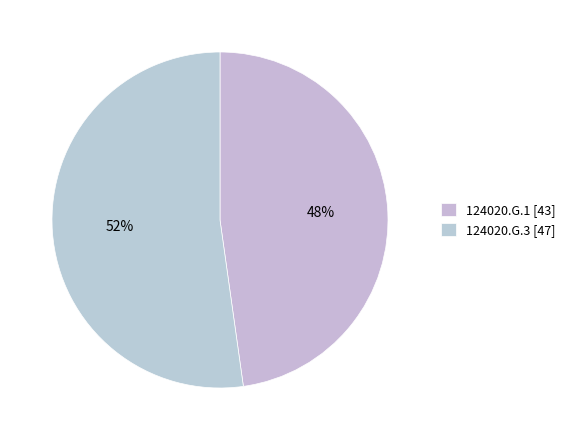

Count the number of slices in the pie.

2